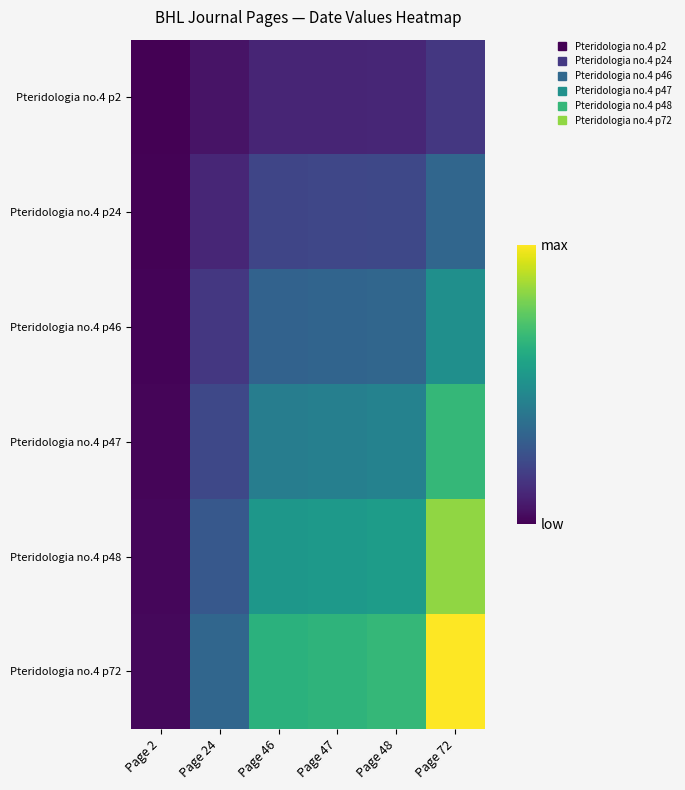

Reading right to left, list all the values displayed in this chart.

Pteridologia no.4 p2: Page 72=12.0	Page 48=8.0	Page 47=7.8	Page 46=7.7	Page 24=4.0	Page 2=0.3
Pteridologia no.4 p24: Page 72=24.0	Page 48=16.0	Page 47=15.7	Page 46=15.3	Page 24=8.0	Page 2=0.7
Pteridologia no.4 p46: Page 72=36.0	Page 48=24.0	Page 47=23.5	Page 46=23.0	Page 24=12.0	Page 2=1.0
Pteridologia no.4 p47: Page 72=48.0	Page 48=32.0	Page 47=31.3	Page 46=30.7	Page 24=16.0	Page 2=1.3
Pteridologia no.4 p48: Page 72=60.0	Page 48=40.0	Page 47=39.2	Page 46=38.3	Page 24=20.0	Page 2=1.7
Pteridologia no.4 p72: Page 72=72.0	Page 48=48.0	Page 47=47.0	Page 46=46.0	Page 24=24.0	Page 2=2.0